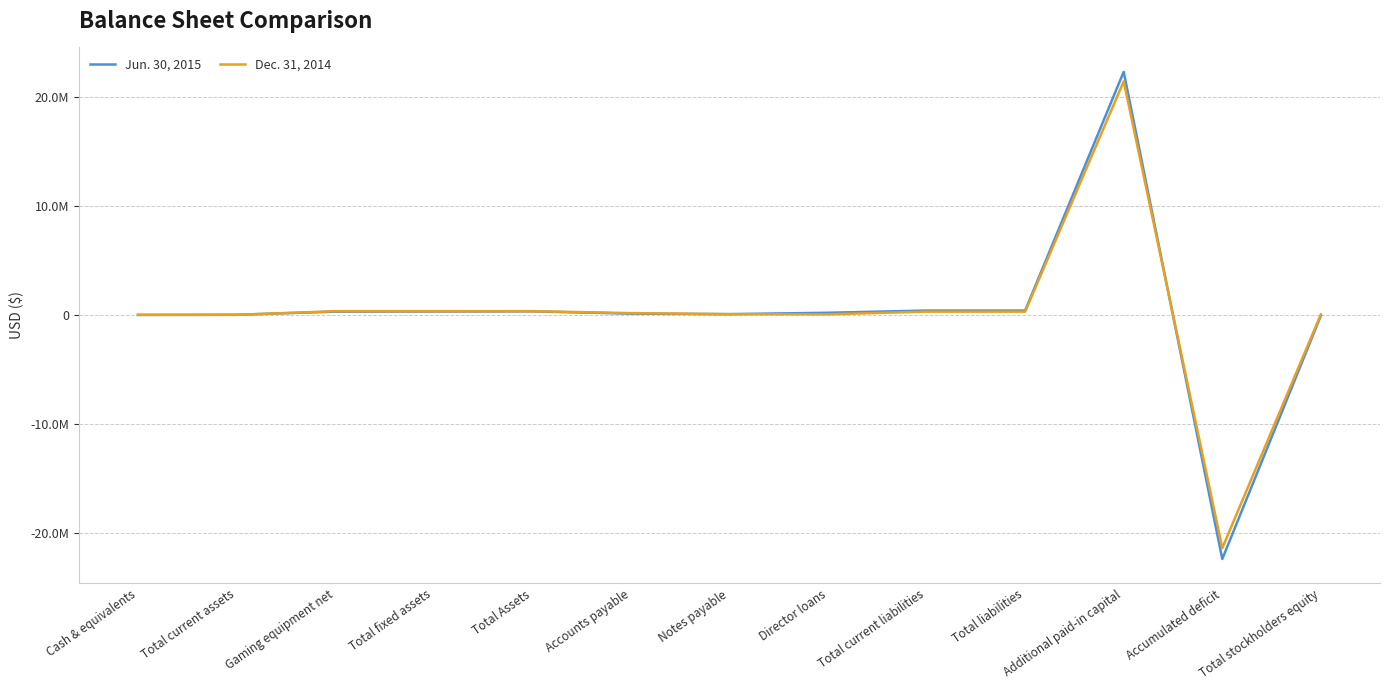

What are all the series names shown in the legend?

Jun. 30, 2015, Dec. 31, 2014